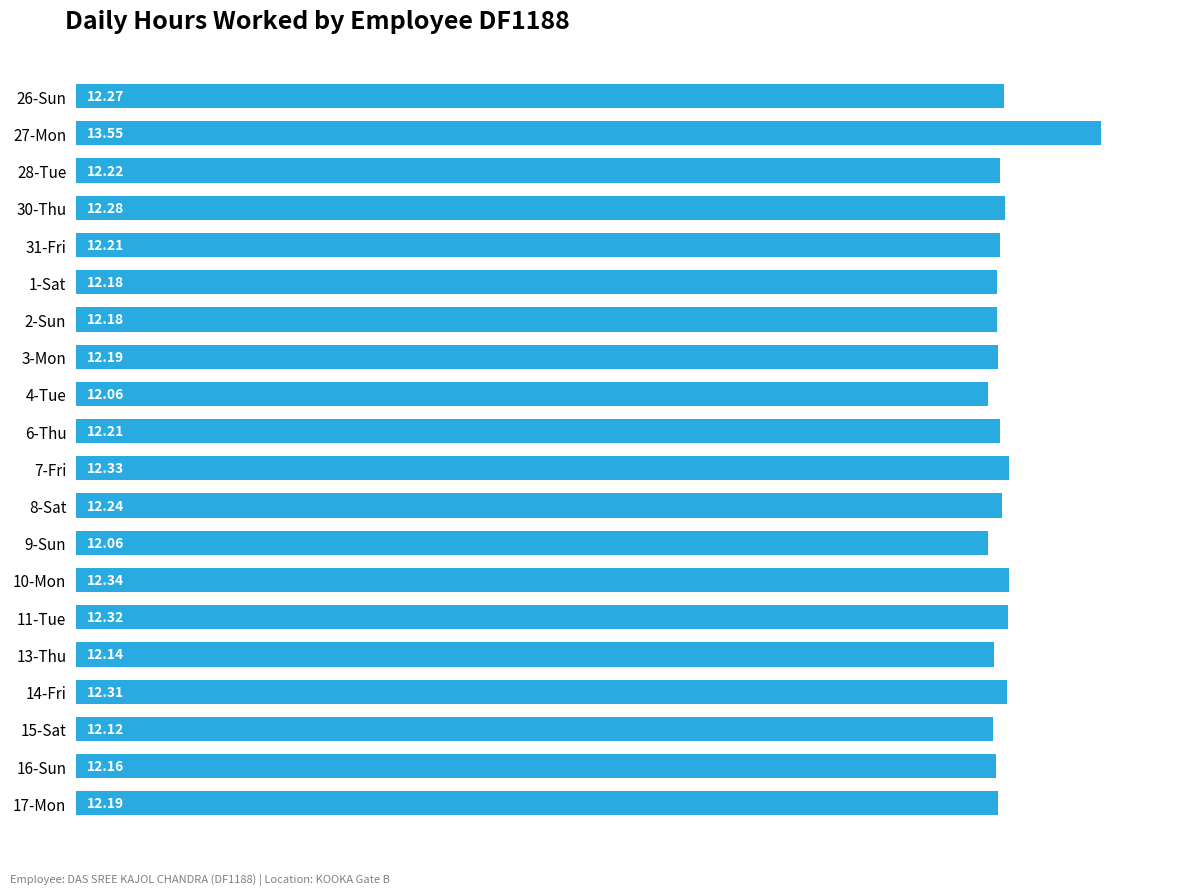

What is the ratio of the value at 2-Sun to the value at 15-Sat?

1.0